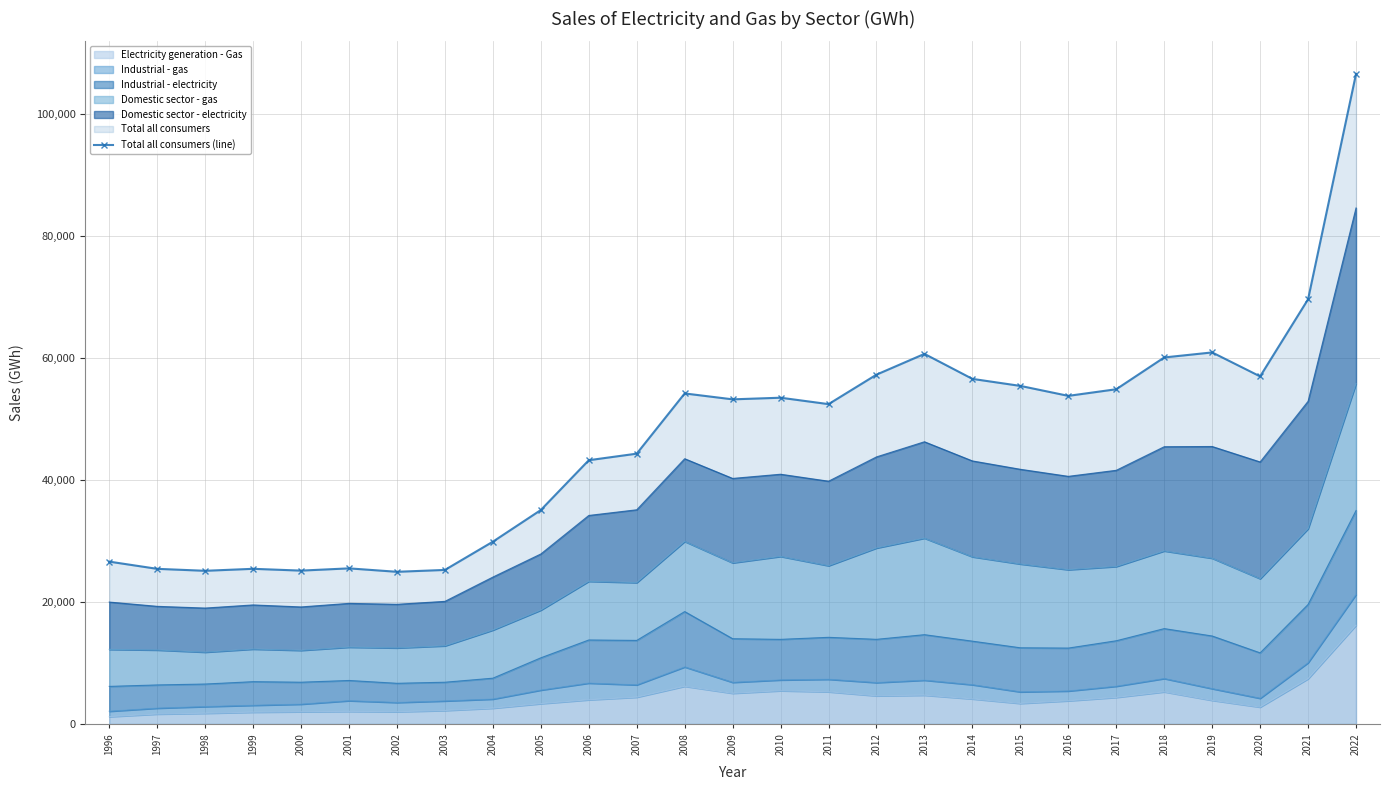

How many points are lower than both their immediate neighbors (excluding endpoints)?

7